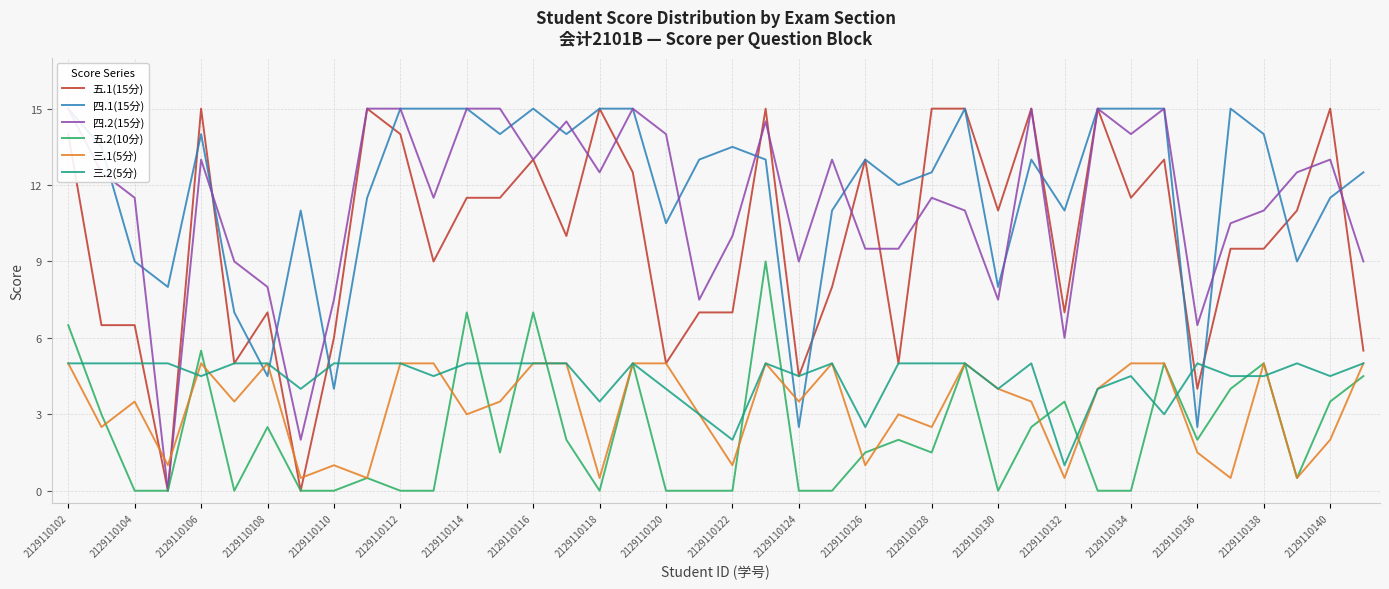

How many data points in 五.1(15分) are above 11?

18